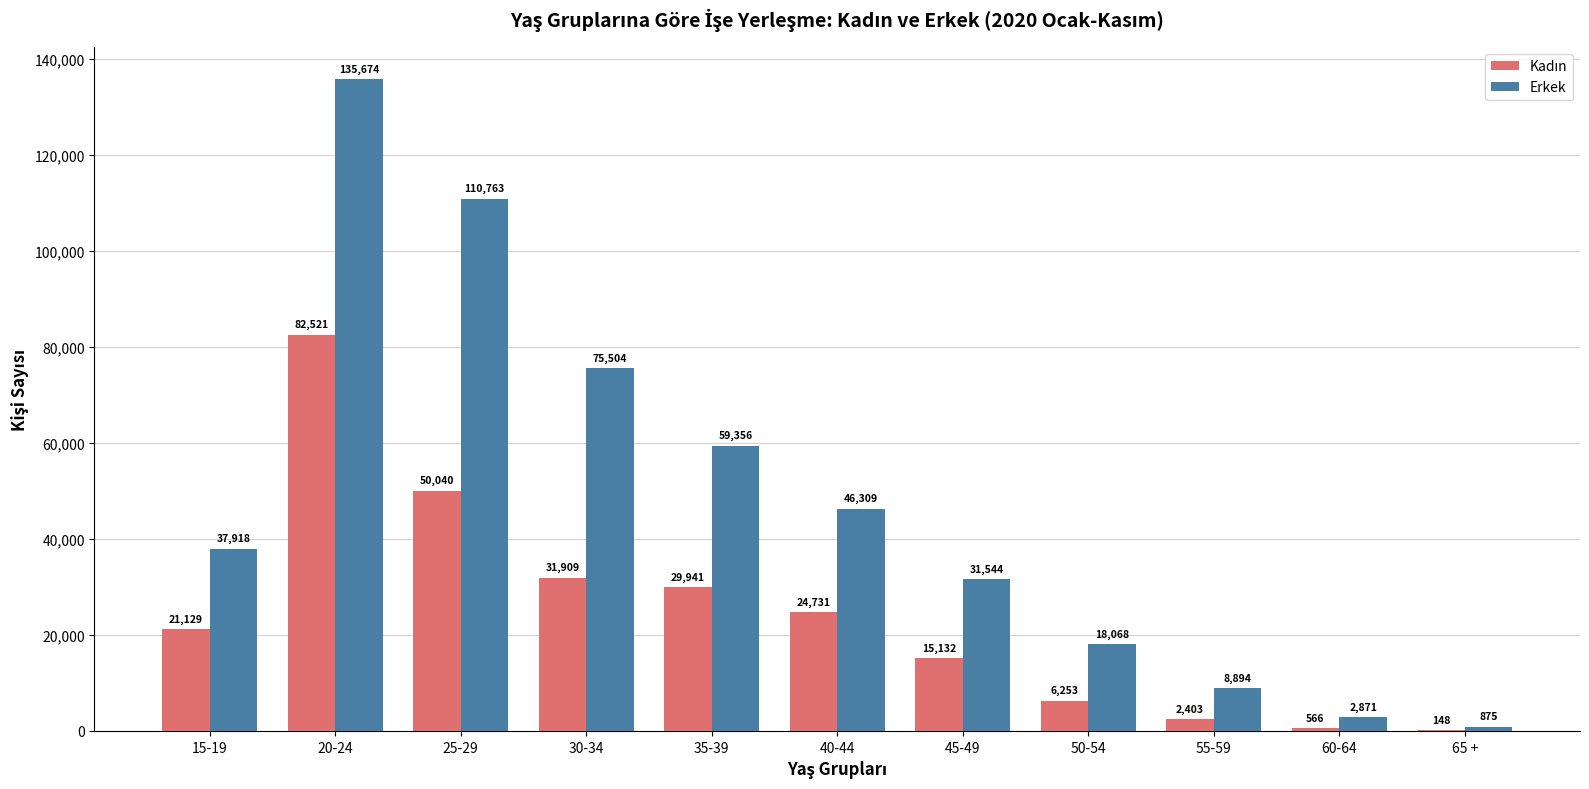

Which series changed the most between 20-24 and 65 +?

Erkek